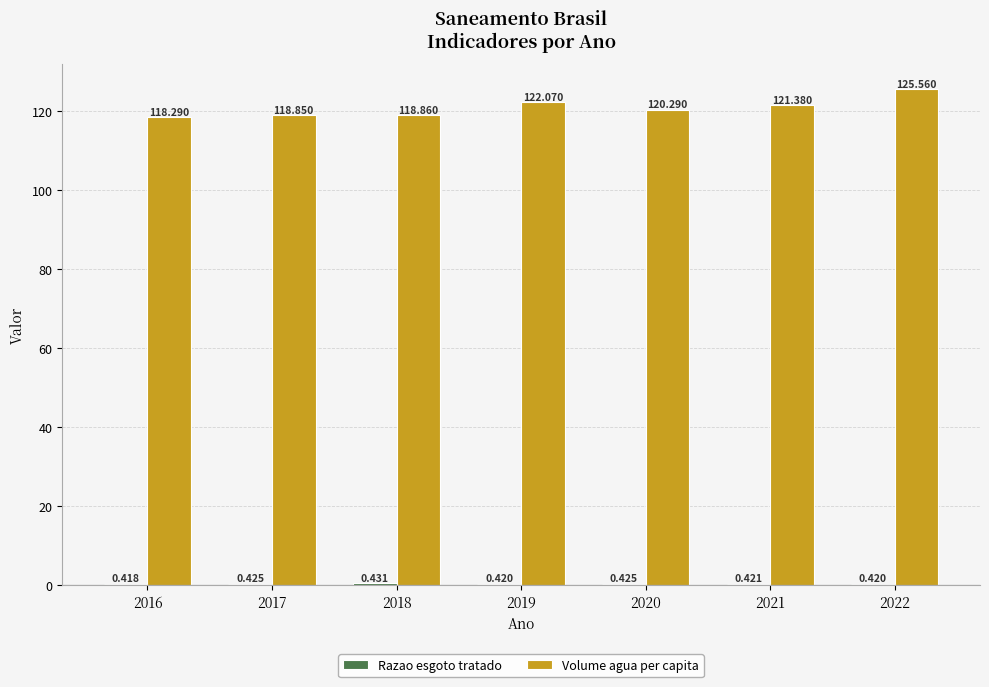

Which series has the largest range (max minus min)?

Volume agua per capita